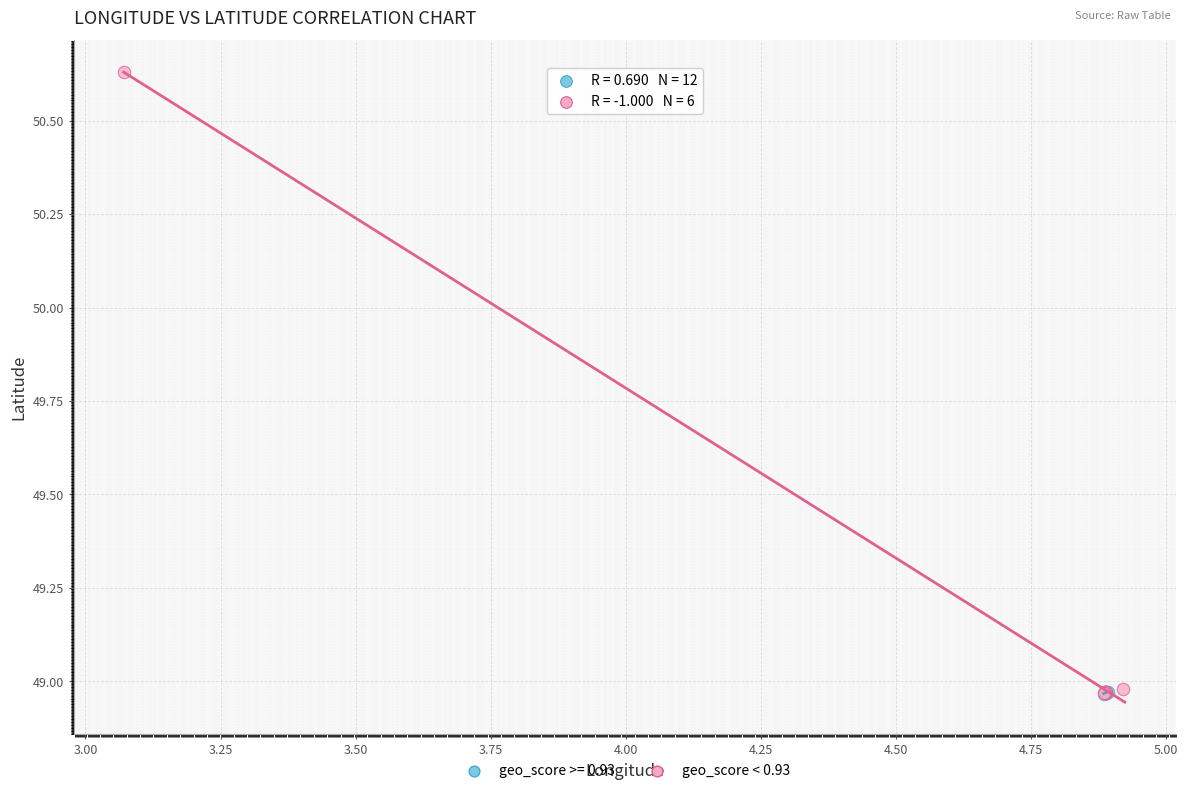

Which series has the largest Y range (max minus min)?

geo_score < 0.93